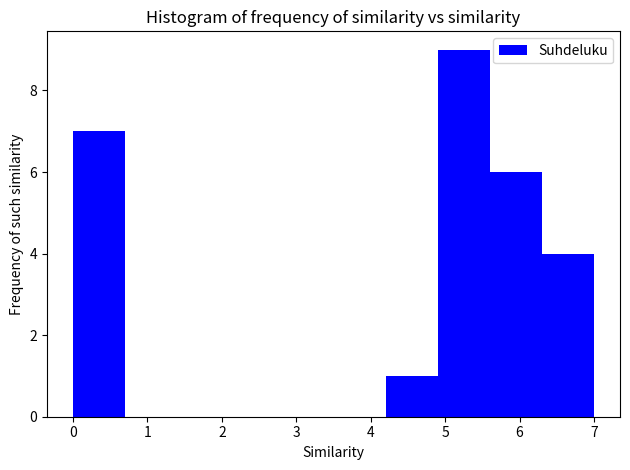

Which range on the x-axis has the tallest bar?

4.9 to 5.6